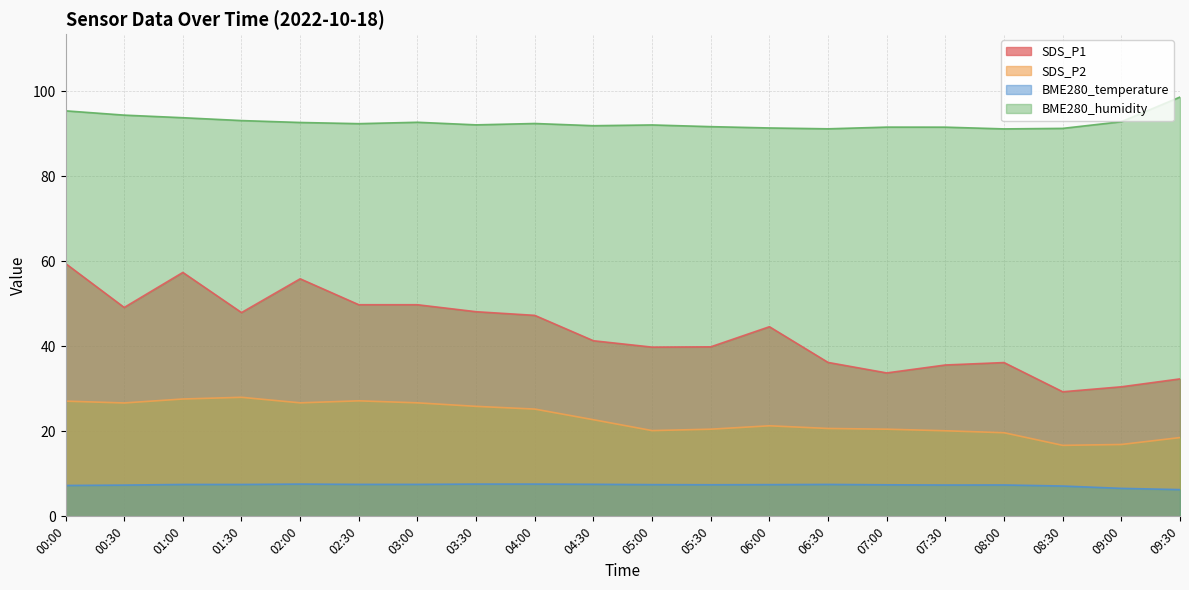

What is the value of the SDS_P2 point at the 19th from the left?

16.9